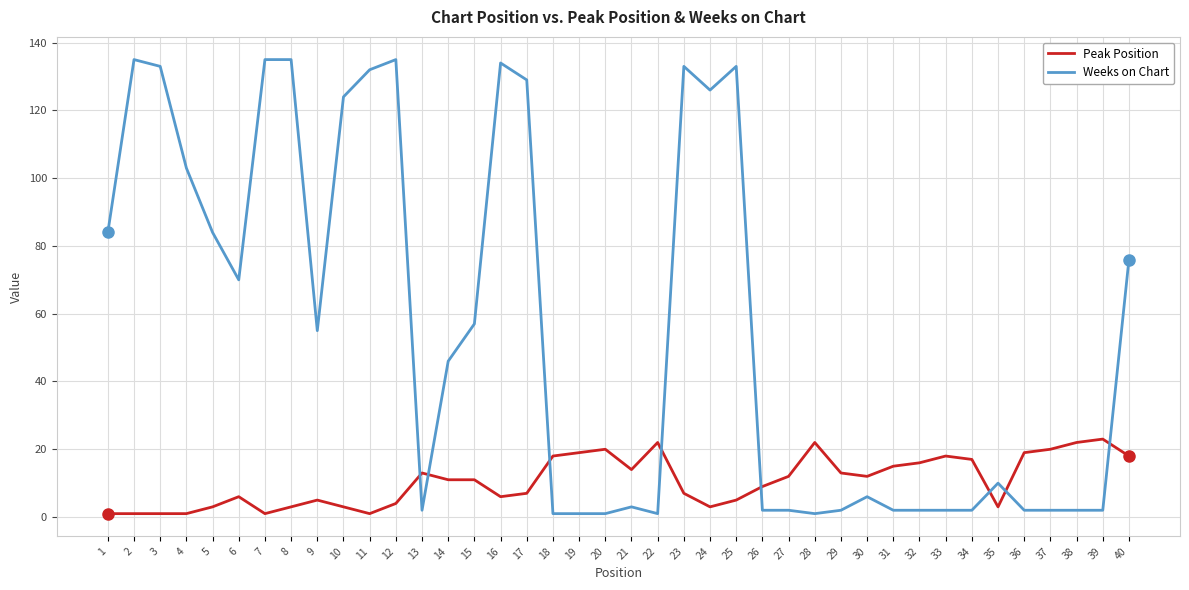

Reading left to right, list all the values displayed in this chart.

Peak Position: 1=1	2=1	3=1	4=1	5=3	6=6	7=1	8=3	9=5	10=3	11=1	12=4	13=13	14=11	15=11	16=6	17=7	18=18	19=19	20=20	21=14	22=22	23=7	24=3	25=5	26=9	27=12	28=22	29=13	30=12	31=15	32=16	33=18	34=17	35=3	36=19	37=20	38=22	39=23	40=18
Weeks on Chart: 1=84	2=135	3=133	4=103	5=84	6=70	7=135	8=135	9=55	10=124	11=132	12=135	13=2	14=46	15=57	16=134	17=129	18=1	19=1	20=1	21=3	22=1	23=133	24=126	25=133	26=2	27=2	28=1	29=2	30=6	31=2	32=2	33=2	34=2	35=10	36=2	37=2	38=2	39=2	40=76